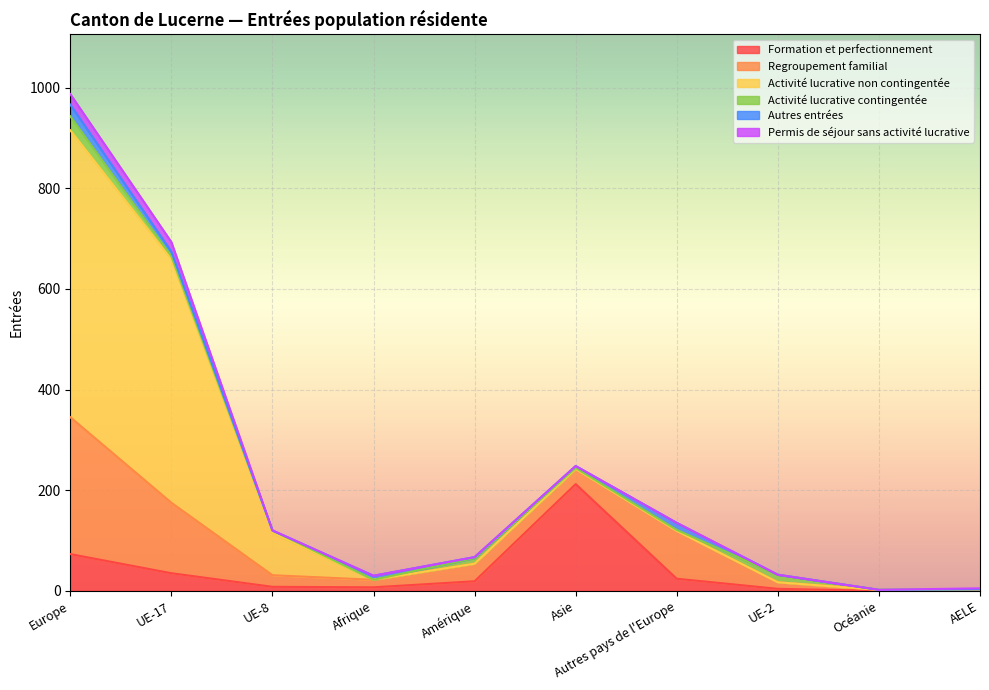

How many data points in Activité lucrative non contingentée are above 0?

4